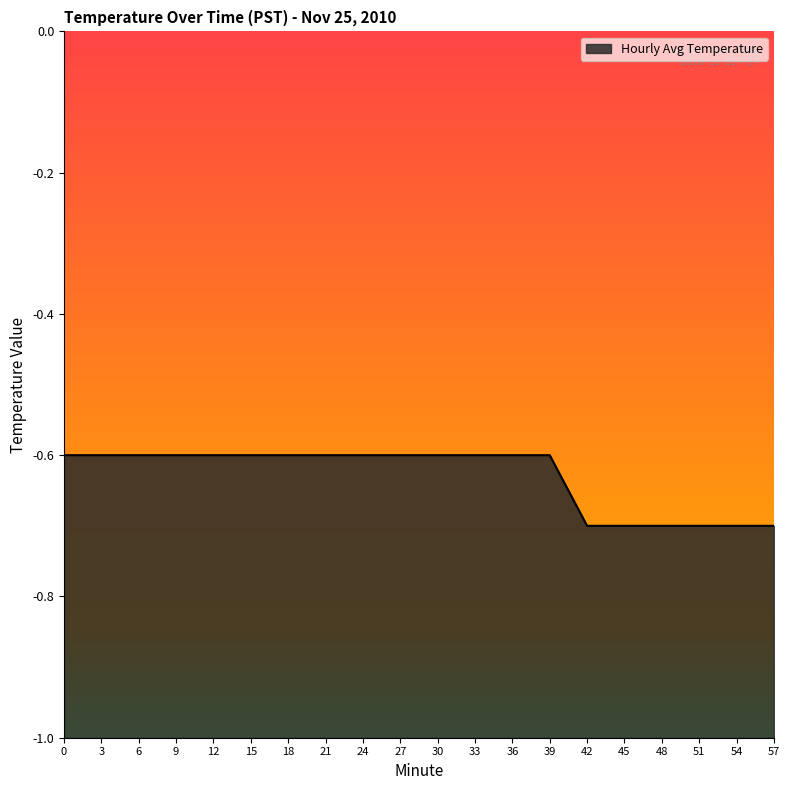

What is the difference between the maximum and minimum values?

0.1